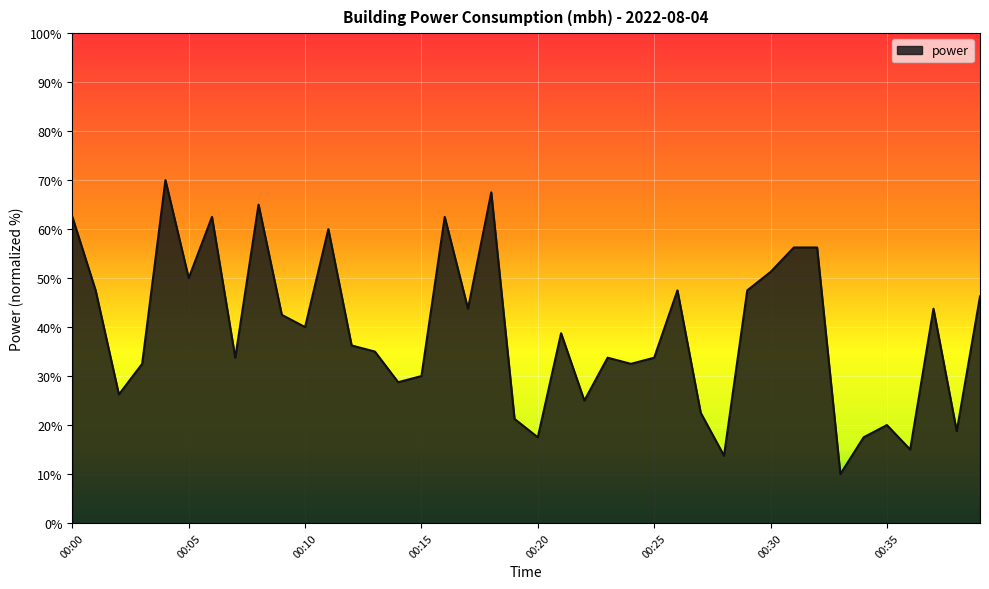

What is the maximum value shown in the chart?

70.0